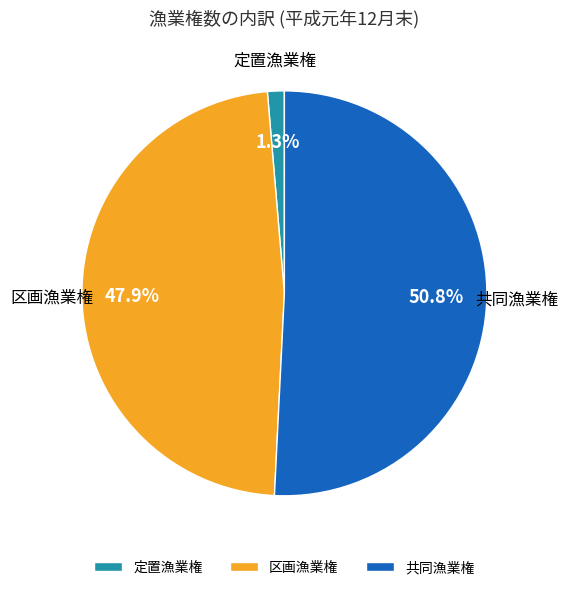

Which has a higher value, 定置漁業権 or 区画漁業権?

区画漁業権